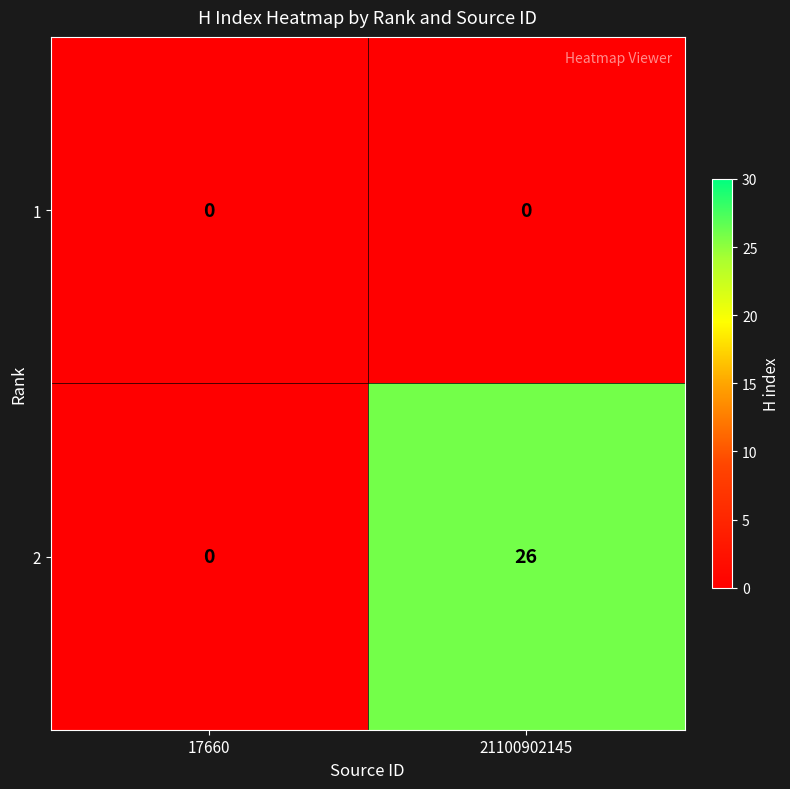

List the series in order of their peak value, highest first.

2, 1